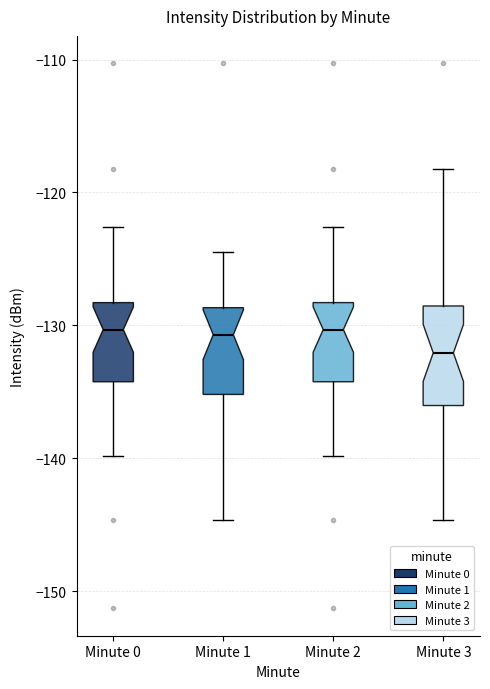

Reading left to right, read every box against the y-axis: the position of its median line, the range the box covers, and the ends of its whiskers. The values are not printed on the chart, so give them approximately, as read against the axis.

Minute 0: median -130, box -134 to -128, whiskers -140 to -123
Minute 1: median -131, box -135 to -129, whiskers -145 to -125
Minute 2: median -130, box -134 to -128, whiskers -140 to -123
Minute 3: median -132, box -136 to -129, whiskers -145 to -118